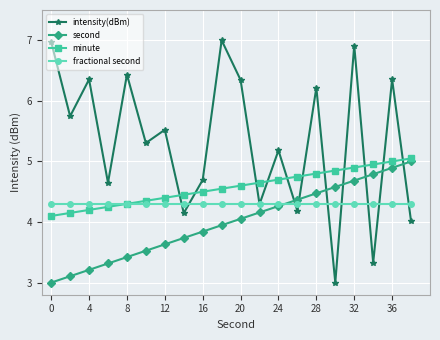

Which series has the largest total across all categories?

intensity(dBm)